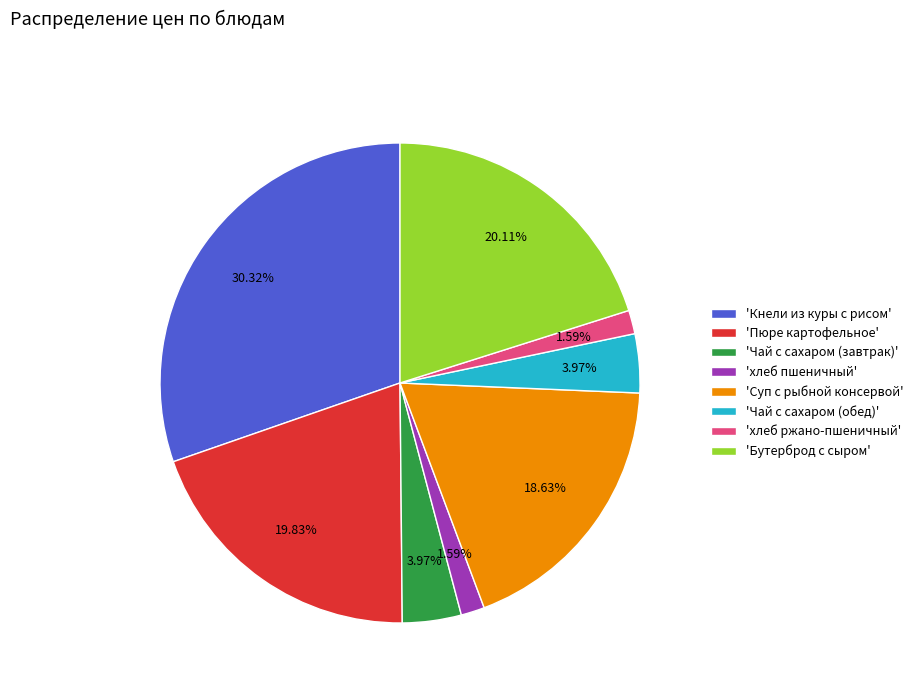

To the nearest percent, what is the average slice percentage?

12%